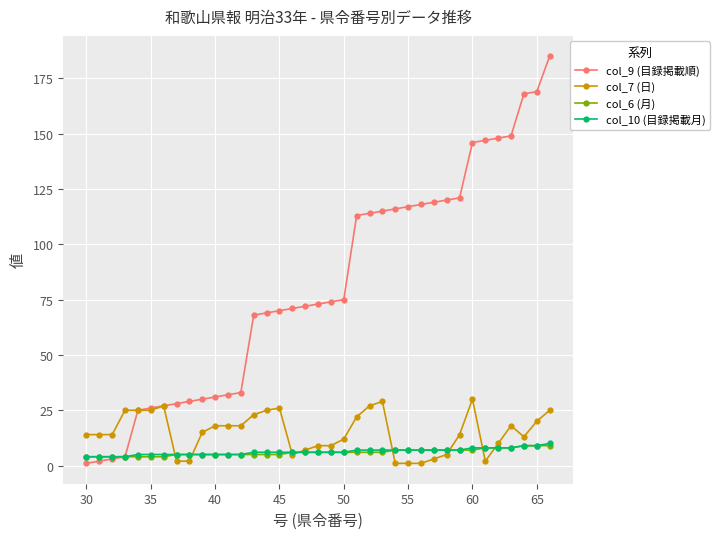

At how many categories does at least one series exceed 89?

16